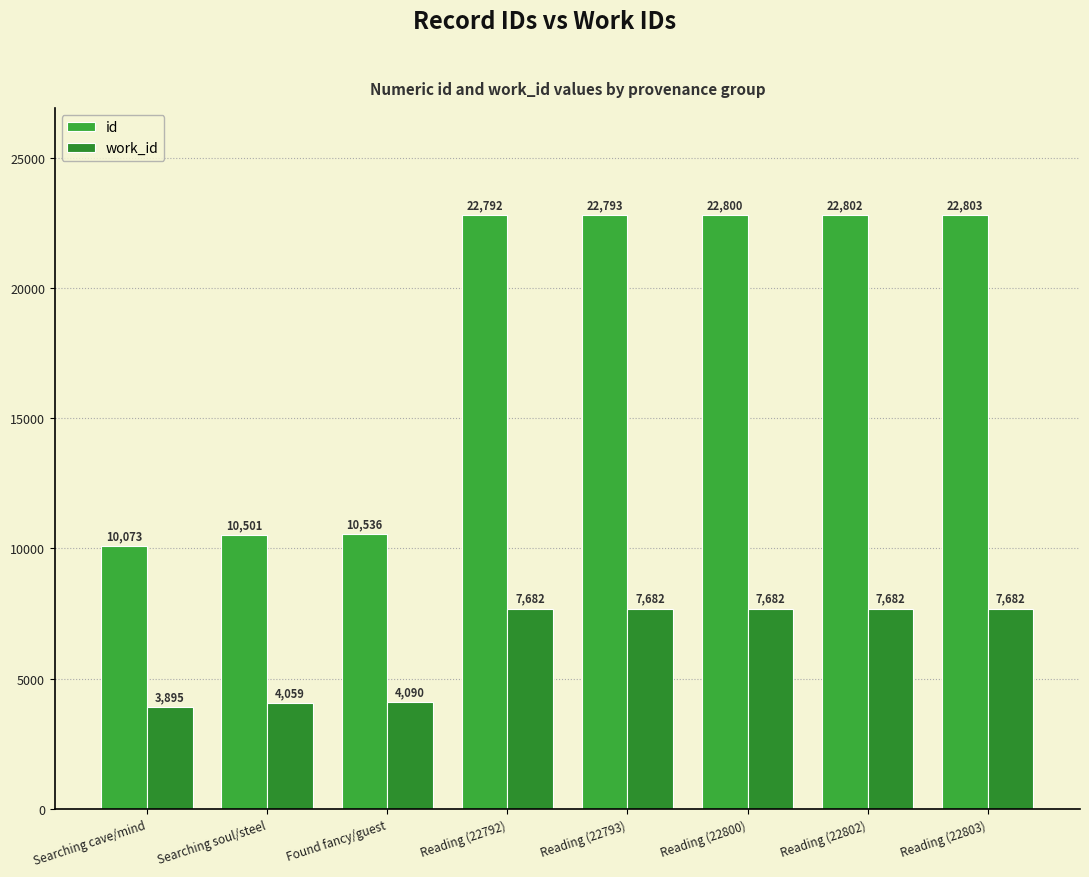

At which label does id reach its peak?

Reading (22803)